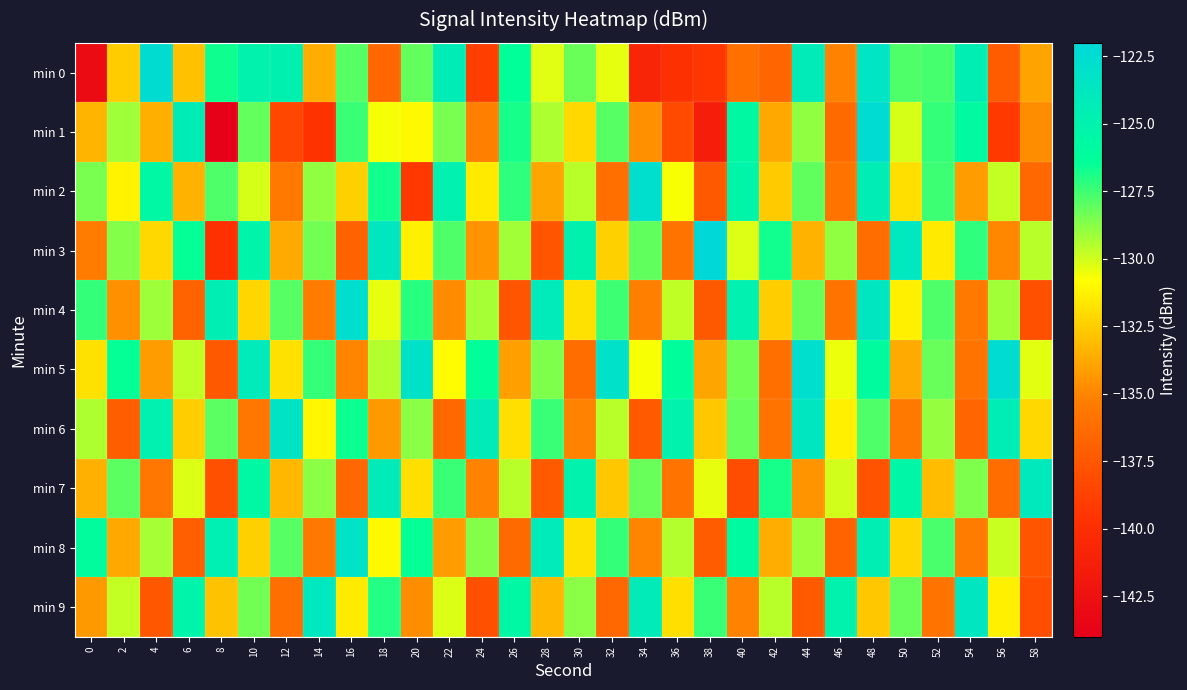

How many distinct data groups are displayed?

10